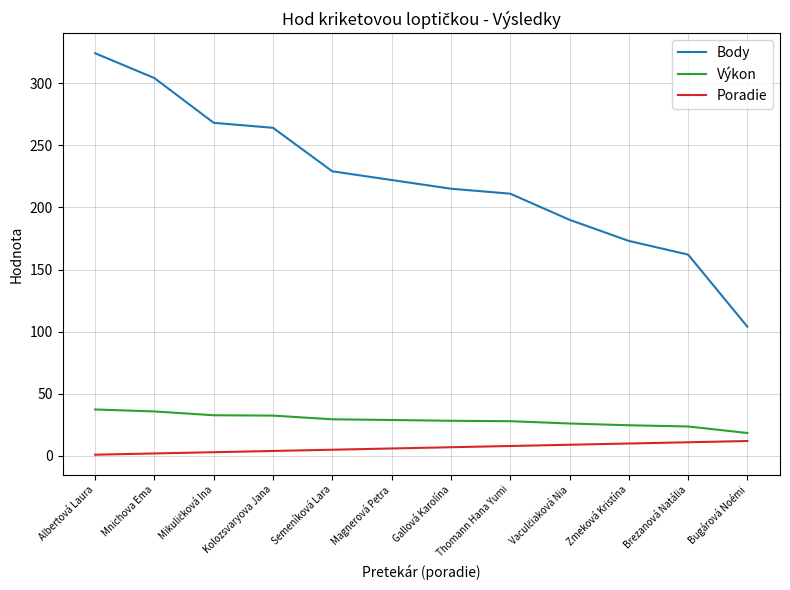

Where does the Body series first go above 222?

Albertová Laura